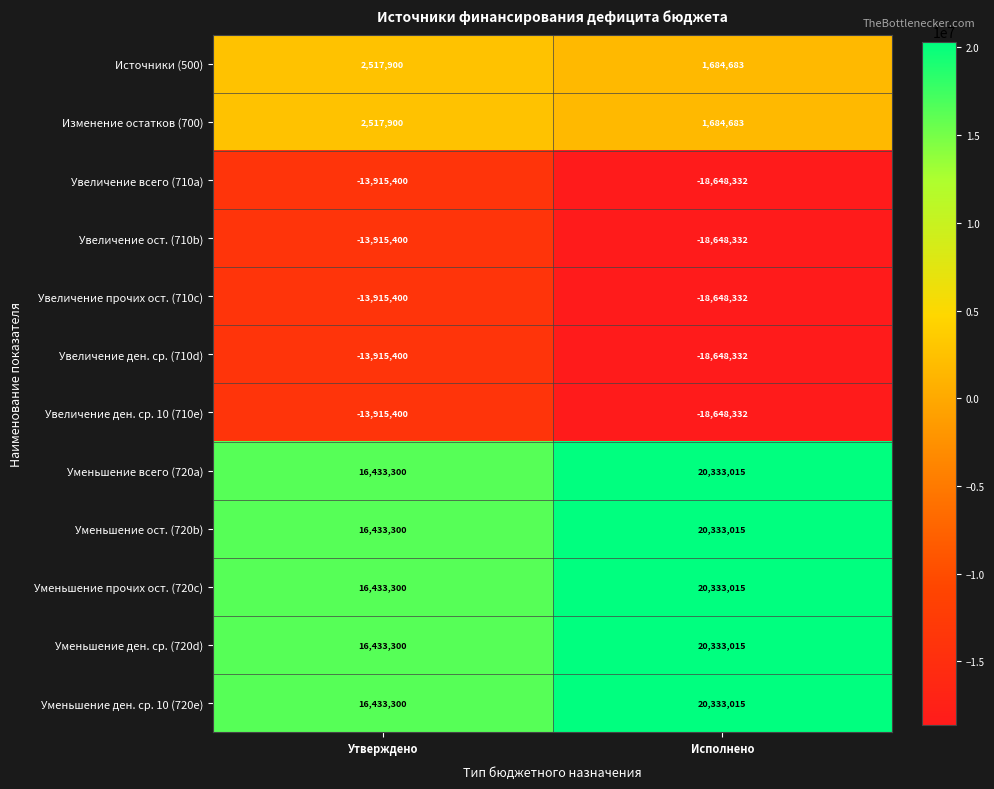

At how many categories does at least one series exceed 4535022?

2